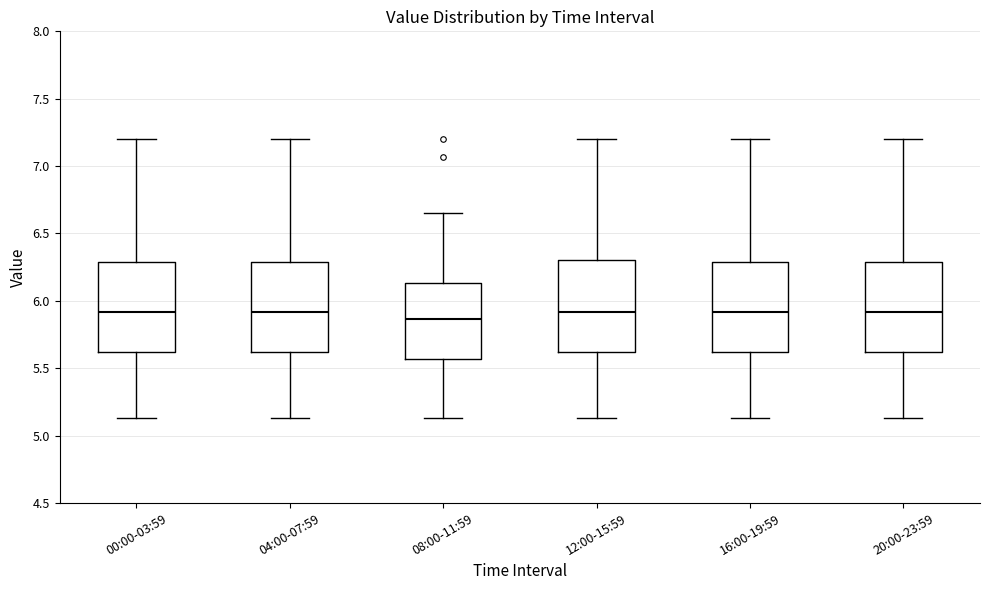

Reading left to right, read every box against the y-axis: the position of its median line, the range the box covers, and the ends of its whiskers. The values are not printed on the chart, so give them approximately, as read against the axis.

00:00-03:59: median 5.90, box 5.60 to 6.30, whiskers 5.15 to 7.20
04:00-07:59: median 5.90, box 5.60 to 6.30, whiskers 5.15 to 7.20
08:00-11:59: median 5.85, box 5.55 to 6.15, whiskers 5.15 to 6.65
12:00-15:59: median 5.90, box 5.60 to 6.30, whiskers 5.15 to 7.20
16:00-19:59: median 5.90, box 5.60 to 6.30, whiskers 5.15 to 7.20
20:00-23:59: median 5.90, box 5.60 to 6.30, whiskers 5.15 to 7.20